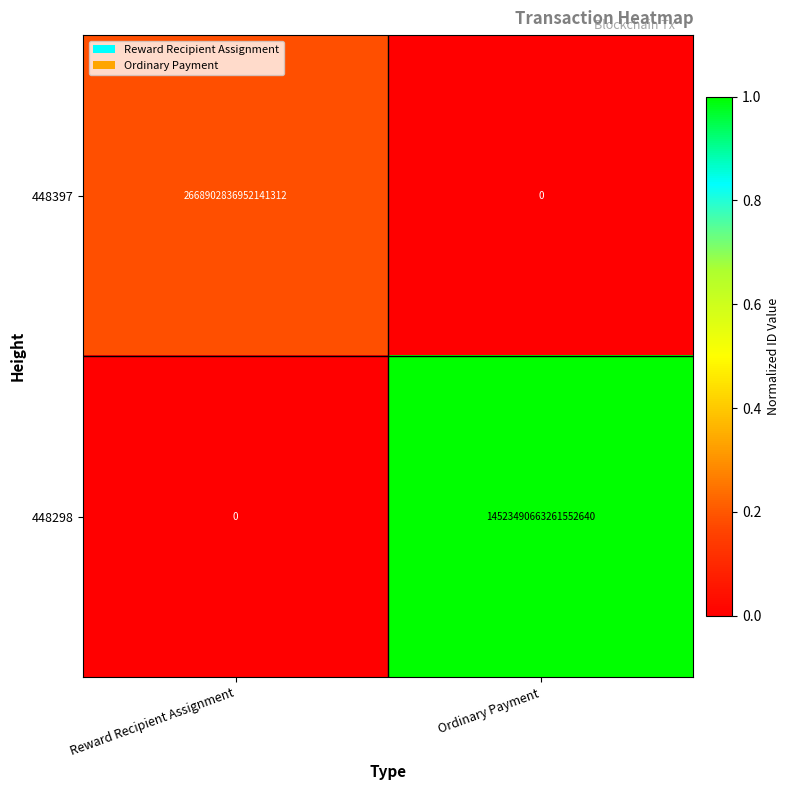

Which series changed the most between Reward Recipient Assignment and Ordinary Payment?

448298